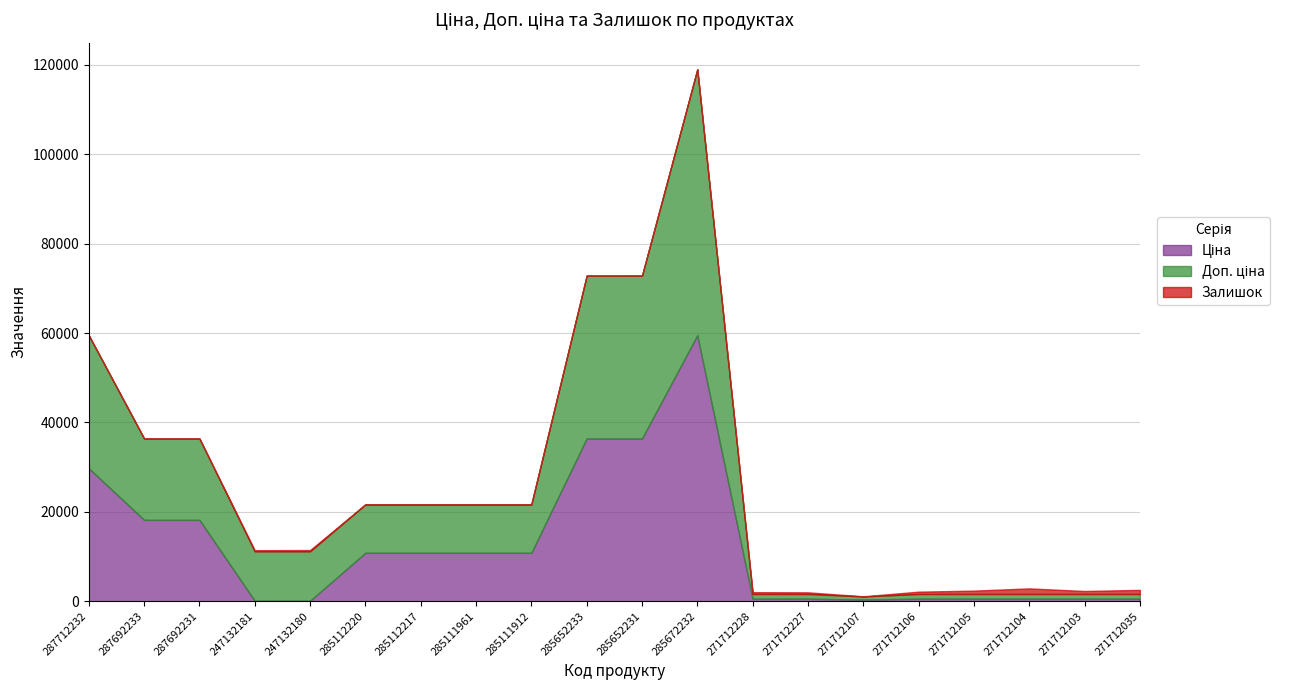

What is the minimum value for Доп. ціна?

692.0